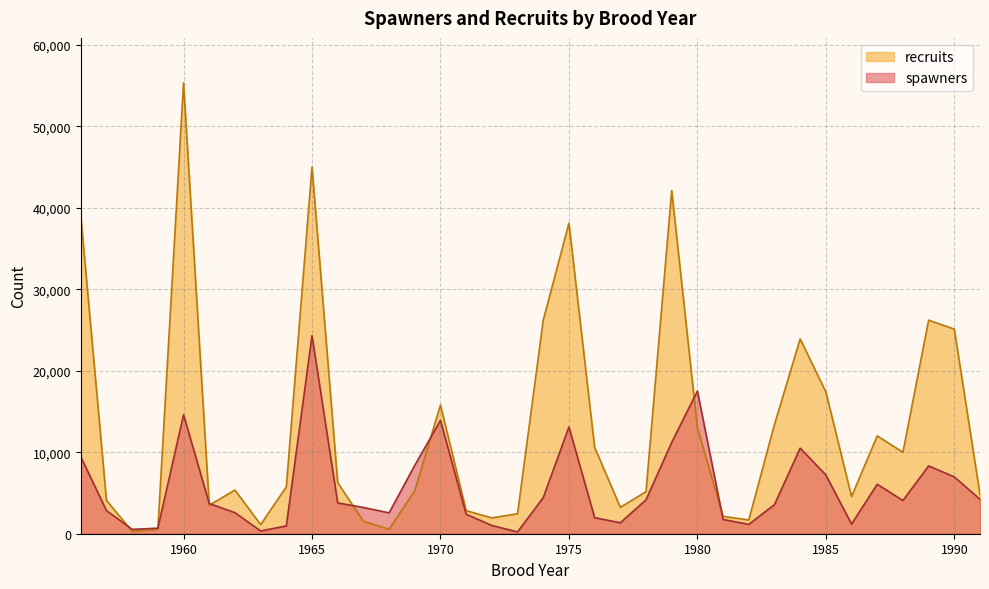

Which series changed the most between 1973 and 1977?

spawners